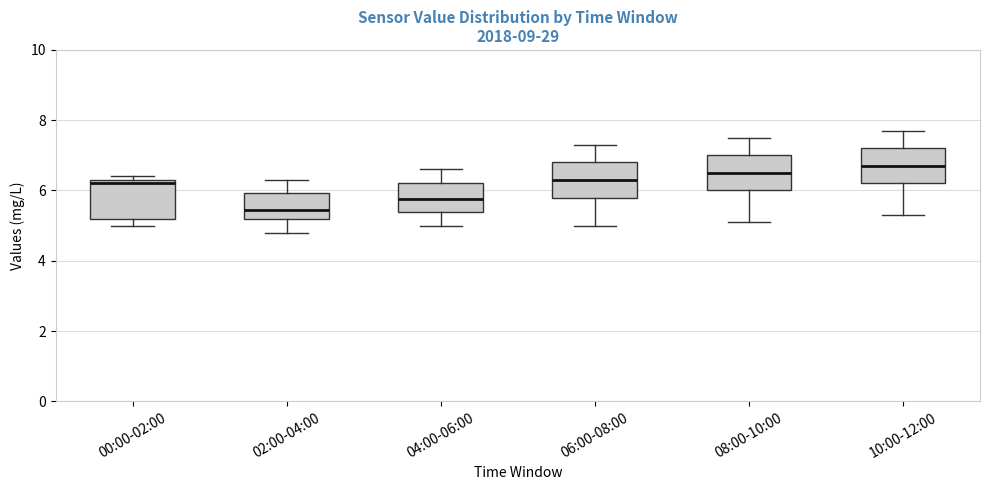

Reading left to right, read every box against the y-axis: the position of its median line, the range the box covers, and the ends of its whiskers. The values are not printed on the chart, so give them approximately, as read against the axis.

00:00-02:00: median 6.2, box 5.2 to 6.4, whiskers 5.0 to 6.4 (just above the box's upper edge)
02:00-04:00: median 5.4, box 5.2 to 6.0, whiskers 4.8 to 6.4
04:00-06:00: median 5.8, box 5.4 to 6.2, whiskers 5.0 to 6.6
06:00-08:00: median 6.4, box 5.8 to 6.8, whiskers 5.0 to 7.4
08:00-10:00: median 6.6, box 6.0 to 7.0, whiskers 5.2 to 7.6
10:00-12:00: median 6.8, box 6.2 to 7.2, whiskers 5.4 to 7.8